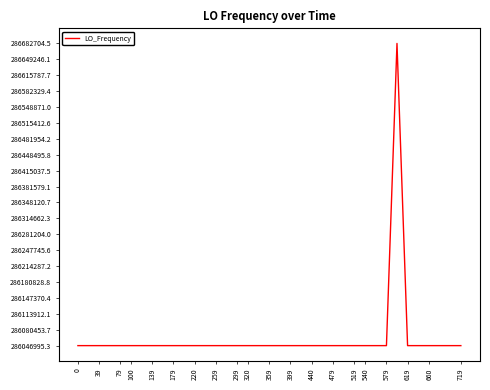

What is the maximum value shown in the chart?

286682704.5